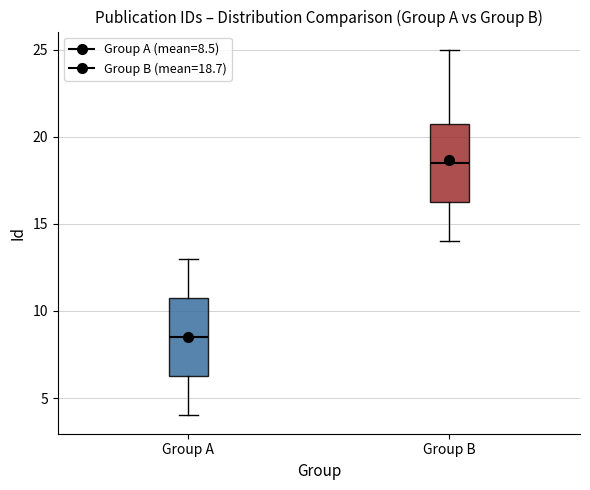

Where does the lower whisker of the box for Group A end on the y-axis? The values are not printed on the chart, so give them approximately, as read against the axis.

4.0